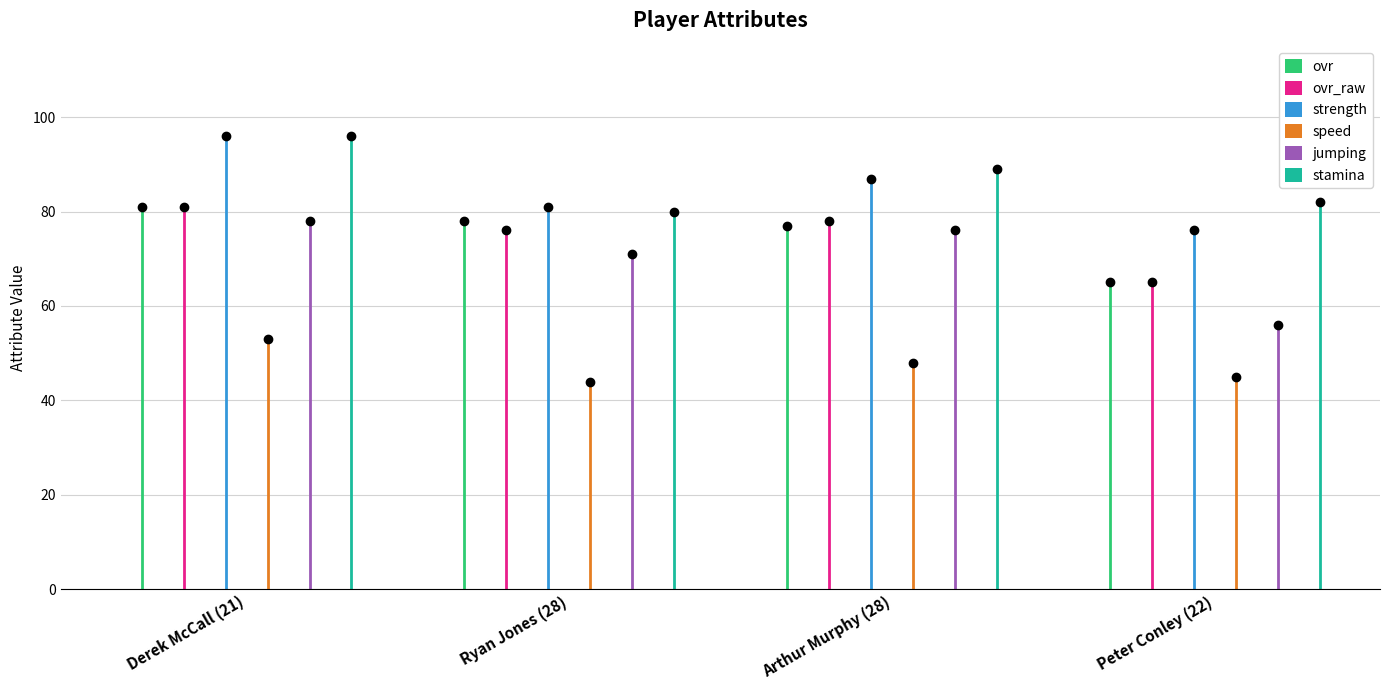

What is the label of the 3rd bar from the right?

Ryan Jones (28)